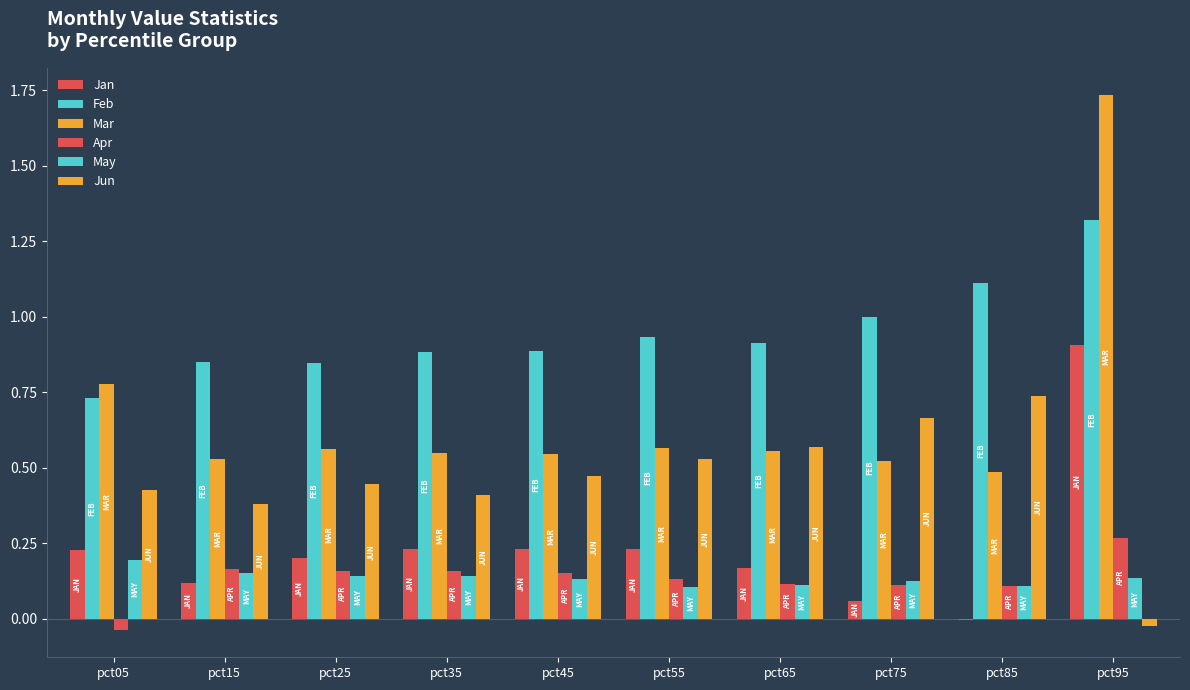

Is the value of Mar at pct05 greater than the value of Apr at pct35?

Yes